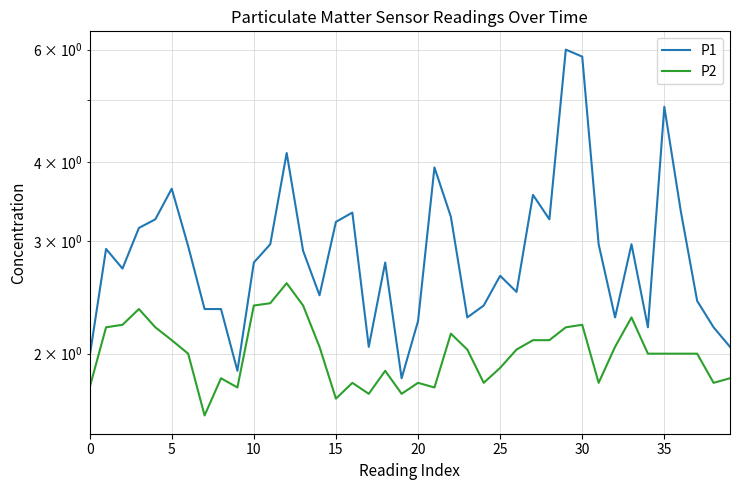

How many lines are shown in the chart?

2